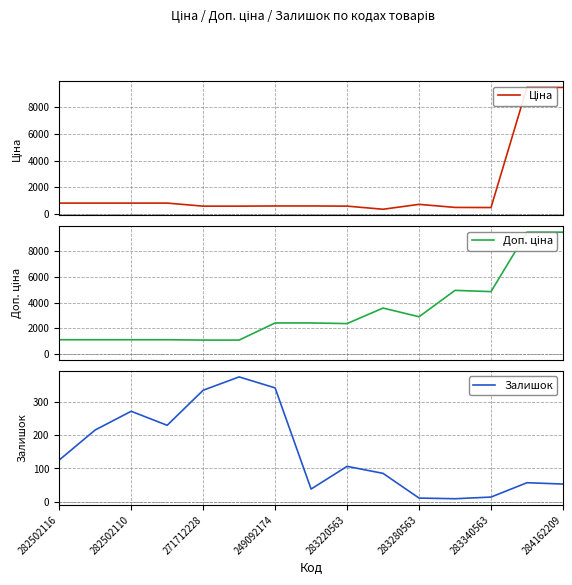

How many interior local valleys does the Доп. ціна series have?

3